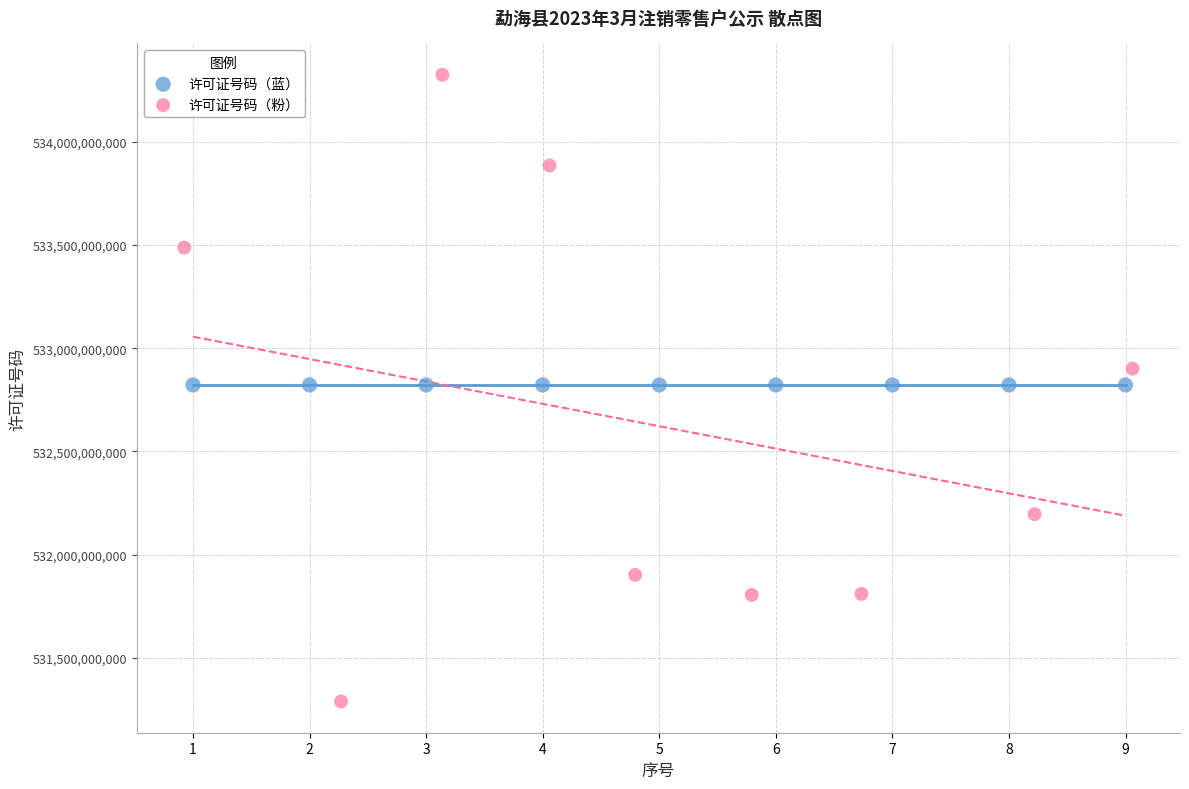

Which series contains the highest Y value?

许可证号码（粉）